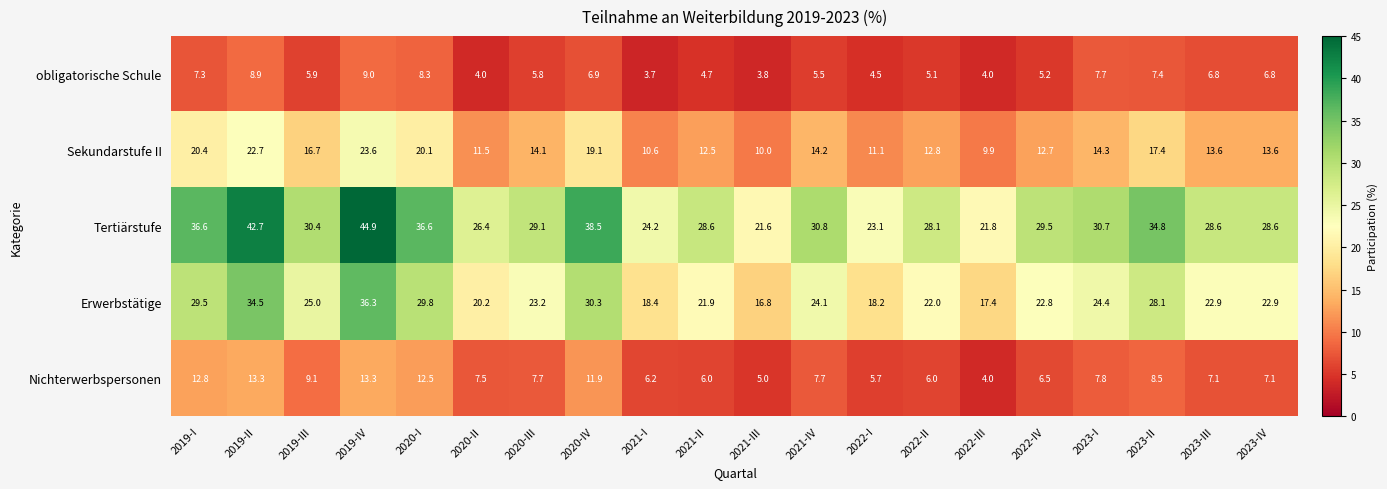

The Sekundarstufe II series shows 12.7 at 2022-IV. True or false?

True